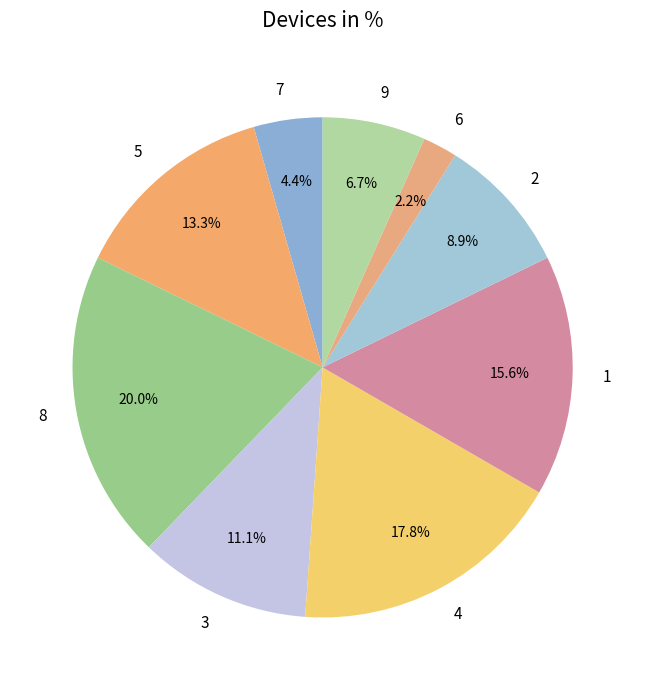

Approximately how many times larger is the value at 5 compared to 7?

3.0